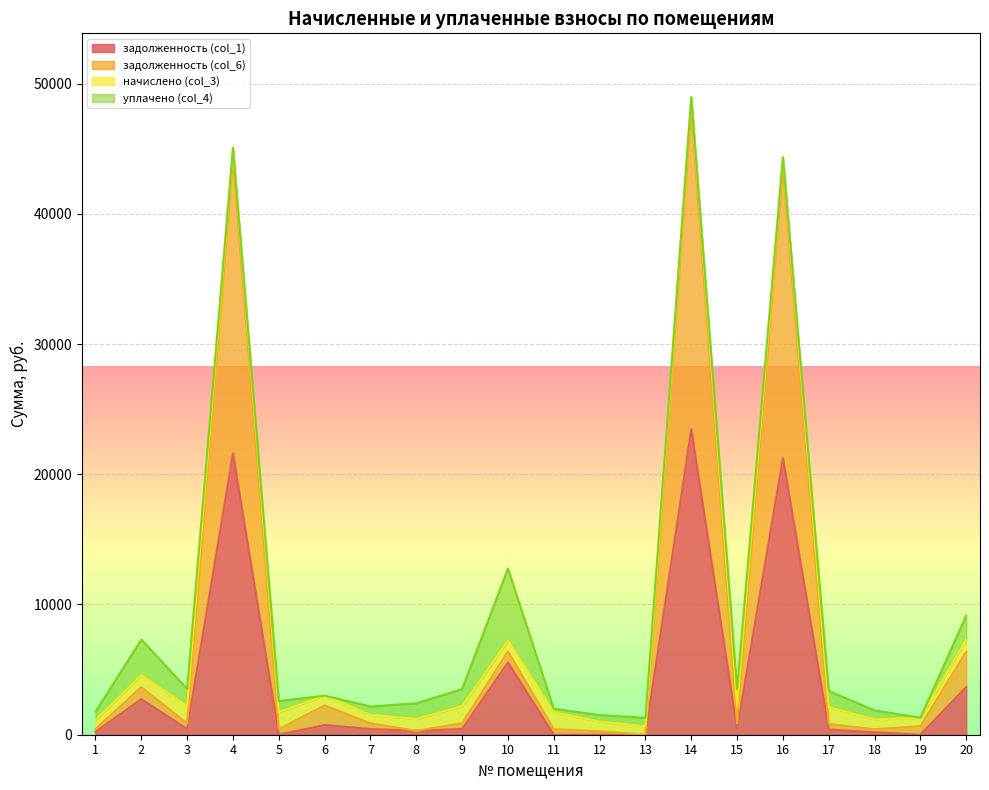

What is the total value across all series at 1?

1768.5